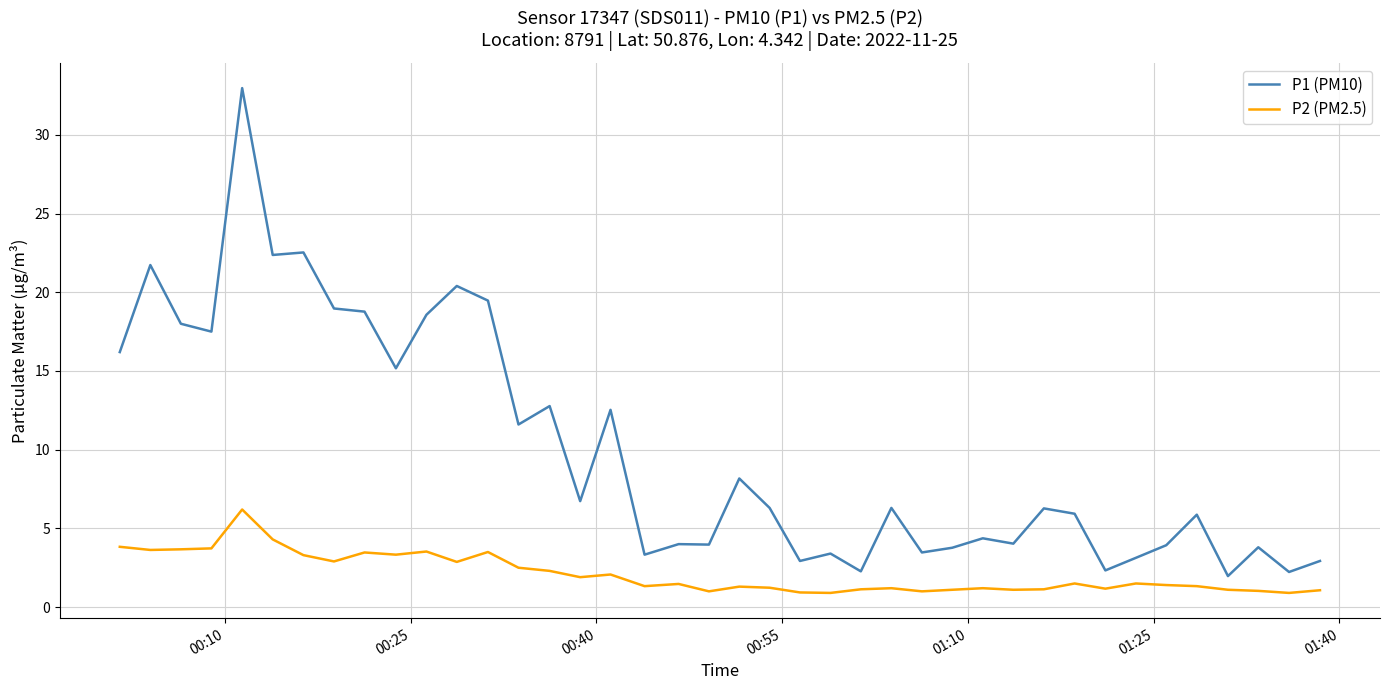

What is the minimum value for P1 (PM10)?

2.0